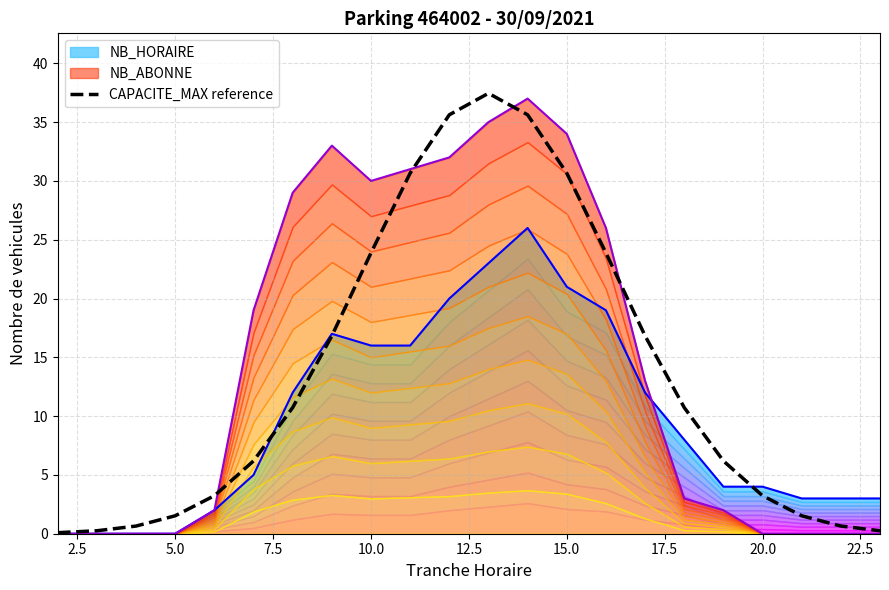

How many values are below 10?

11